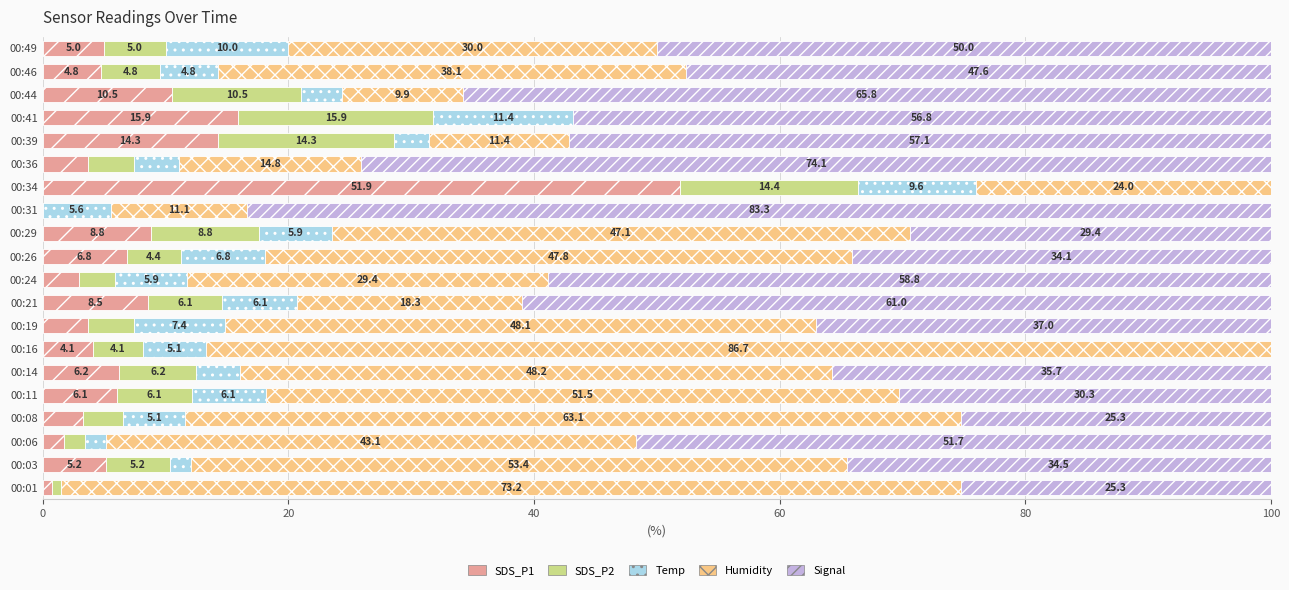

What is the total value across all series at 00:36?

100.0